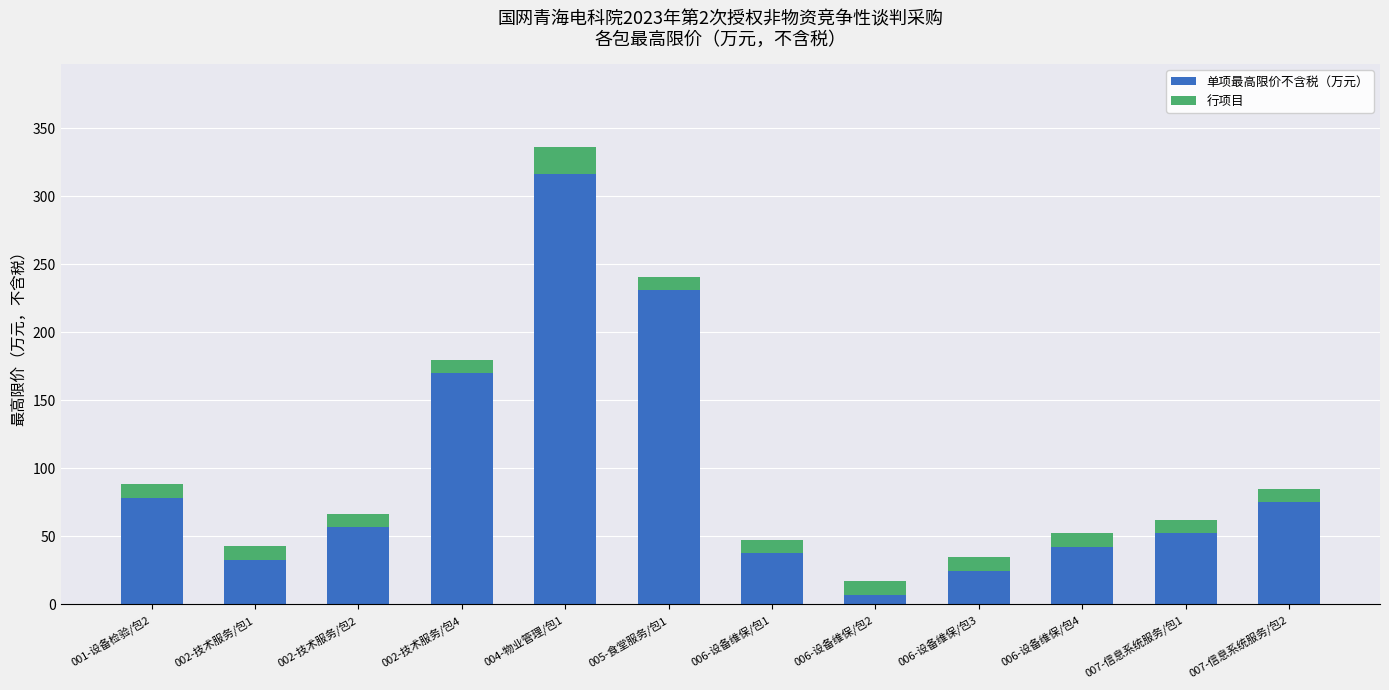

At which category is the sum across all series the highest?

004-物业管理/包1